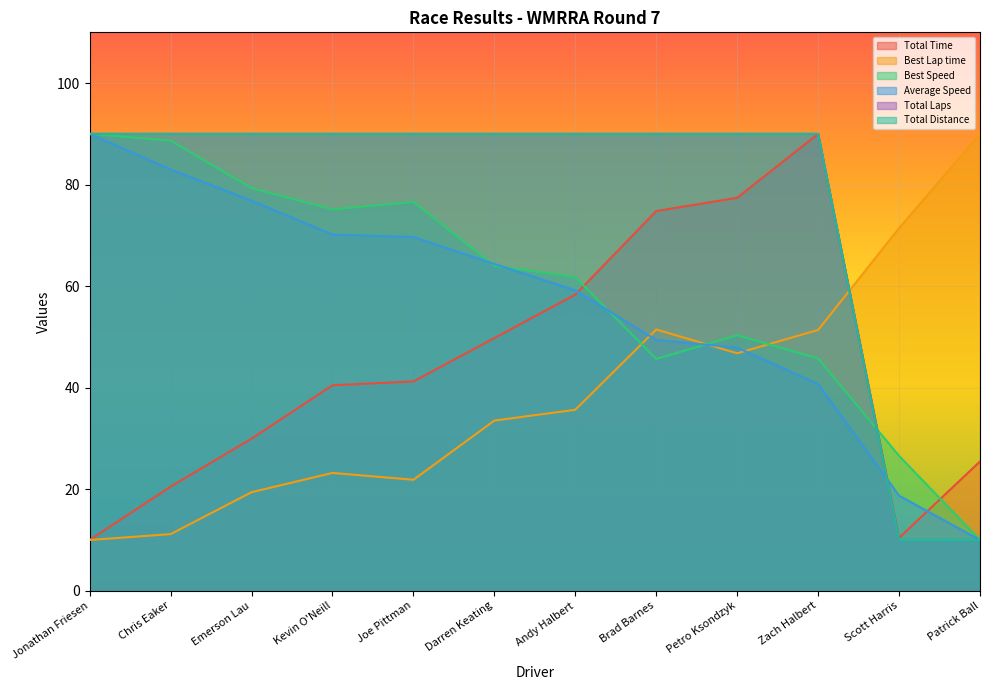

Between Chris Eaker and Darren Keating, which is larger?

Darren Keating